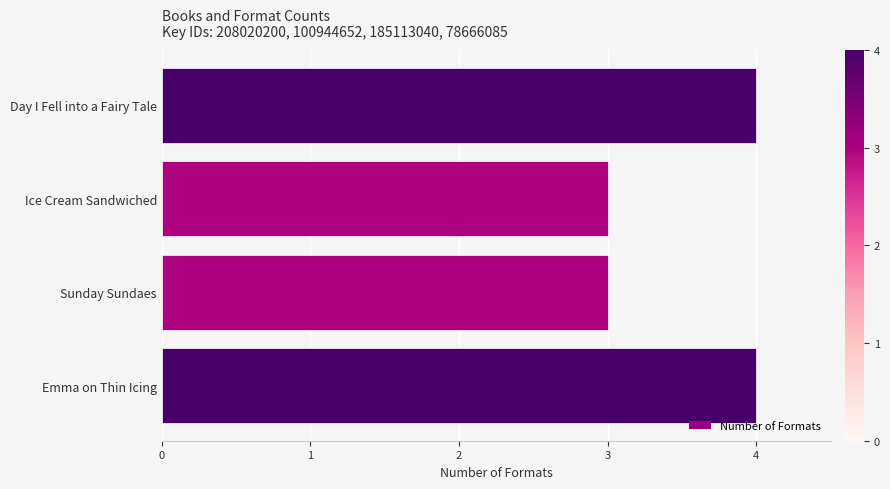

Reading top to bottom, list all the values displayed in this chart.

Day I Fell into a Fairy Tale=4	Ice Cream Sandwiched=3	Sunday Sundaes=3	Emma on Thin Icing=4